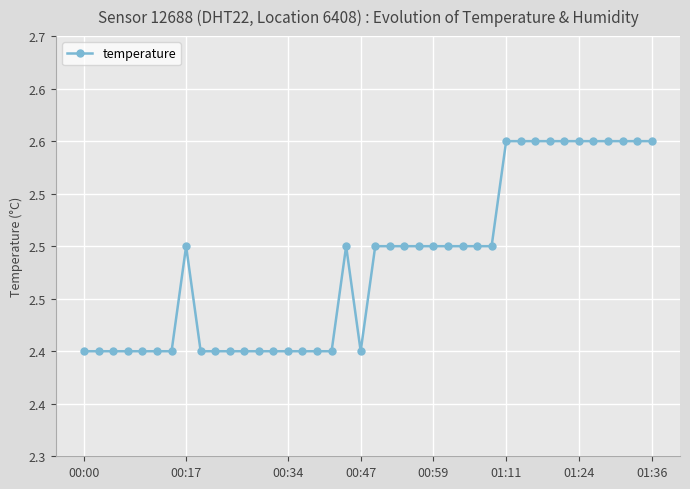

Is this an area chart (filled region under the line)?

No